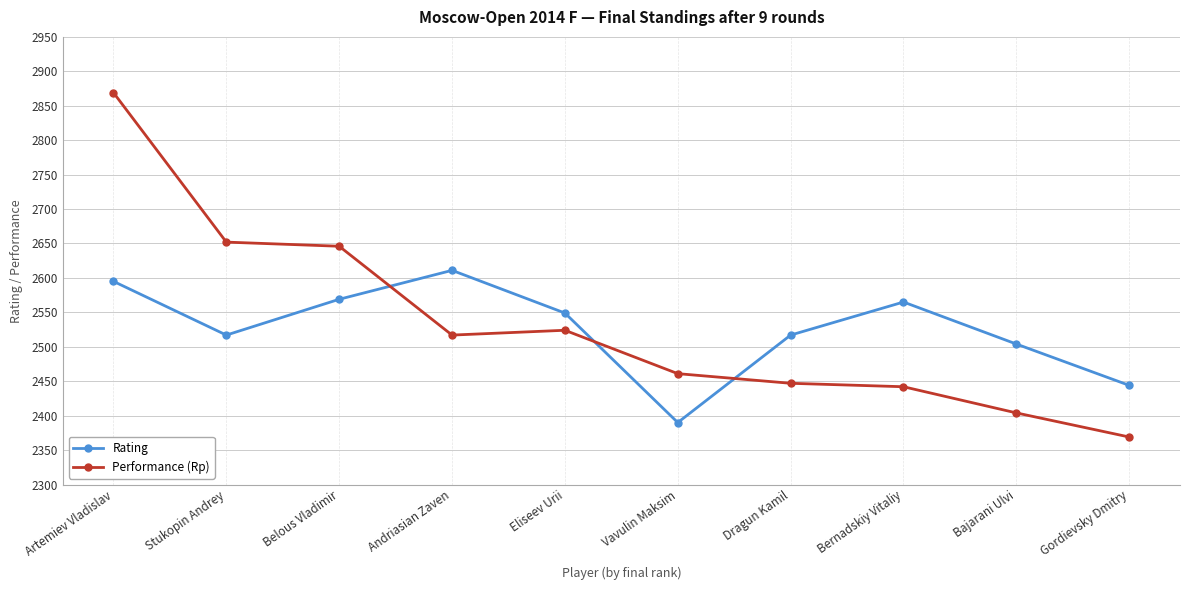

Which series has the widest spread of values?

Performance (Rp)